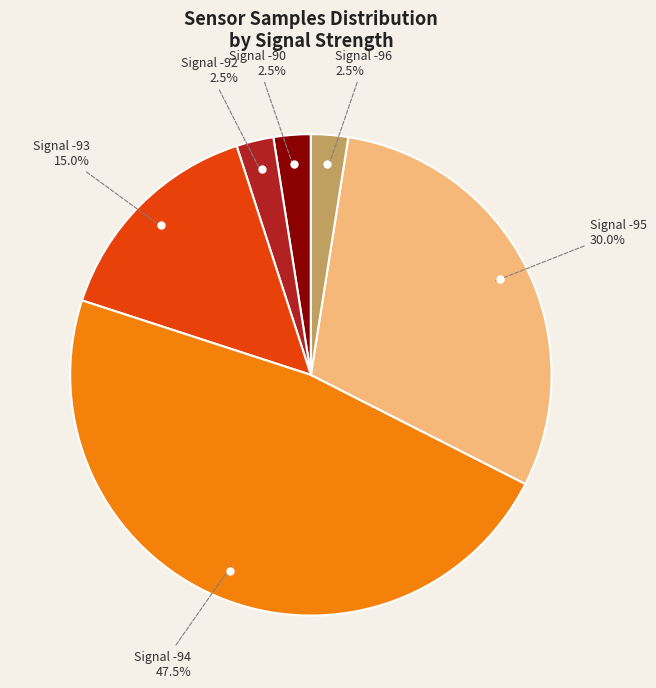

Is there a majority slice in this chart?

No